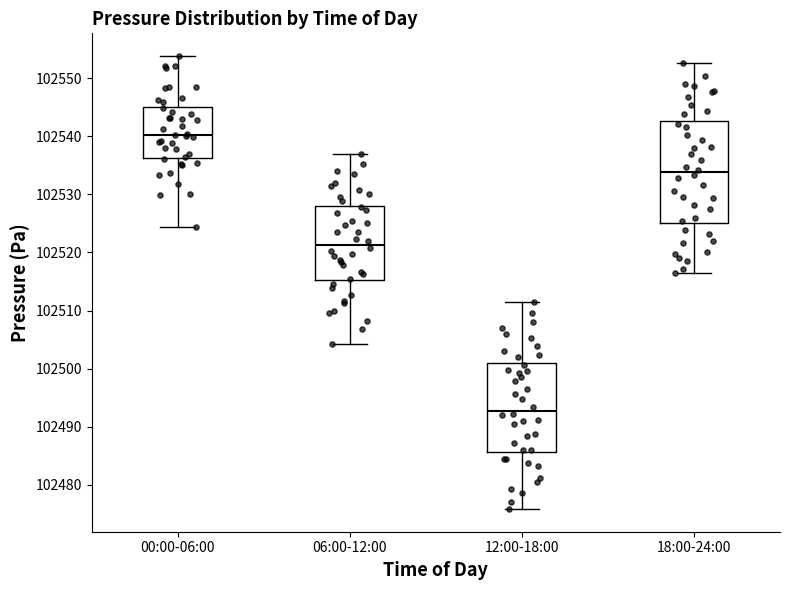

Comparing the boxes themselves (not the whiskers), which one is the tallest?

18:00-24:00